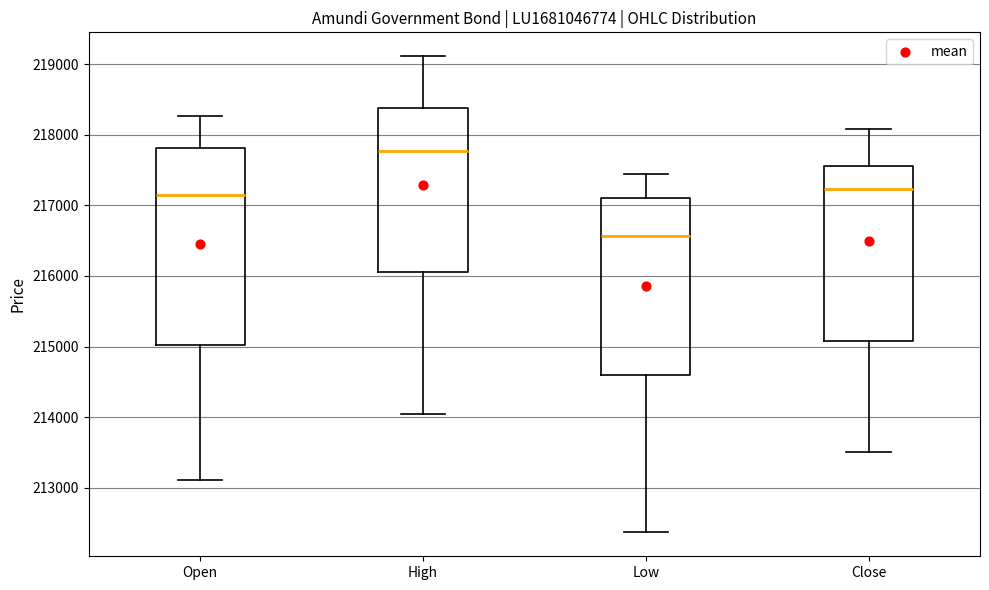

Where is the lower edge of the box for High on the y-axis? The values are not printed on the chart, so give them approximately, as read against the axis.

216100